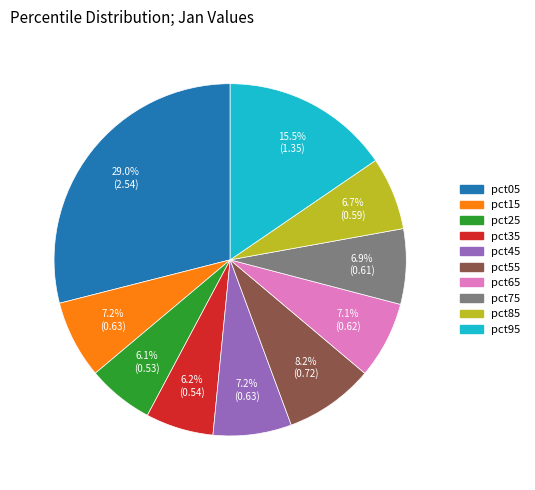

Which has a higher value, pct75 or pct25?

pct75